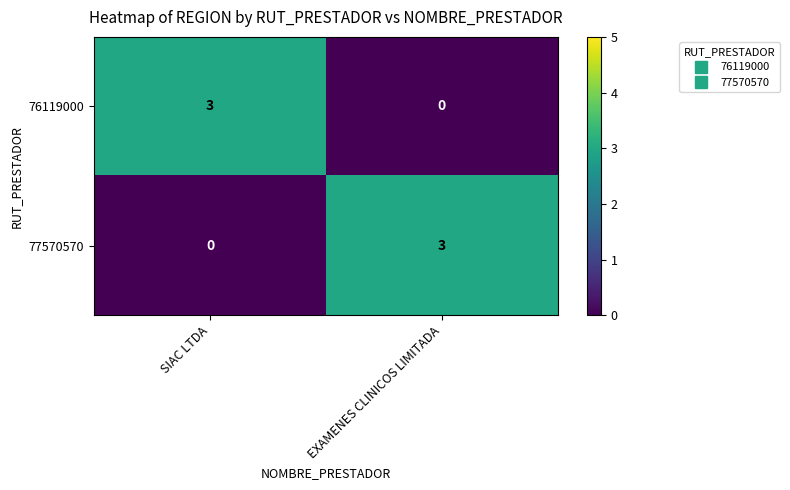

What is the total value across all series at EXAMENES CLINICOS LIMITADA?

3